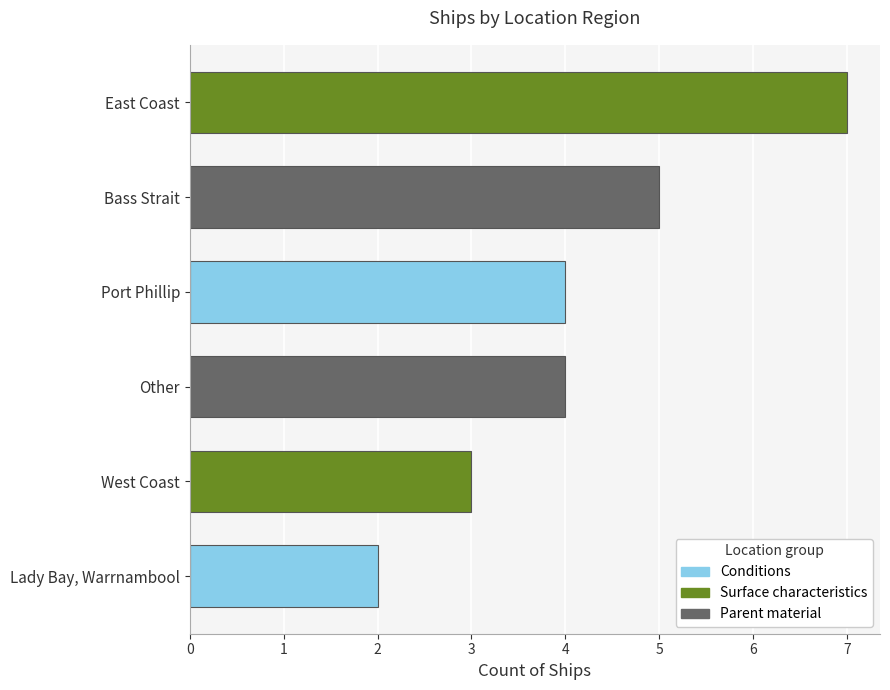

At which category does the chart reach its minimum across all series?

Lady Bay, Warrnambool